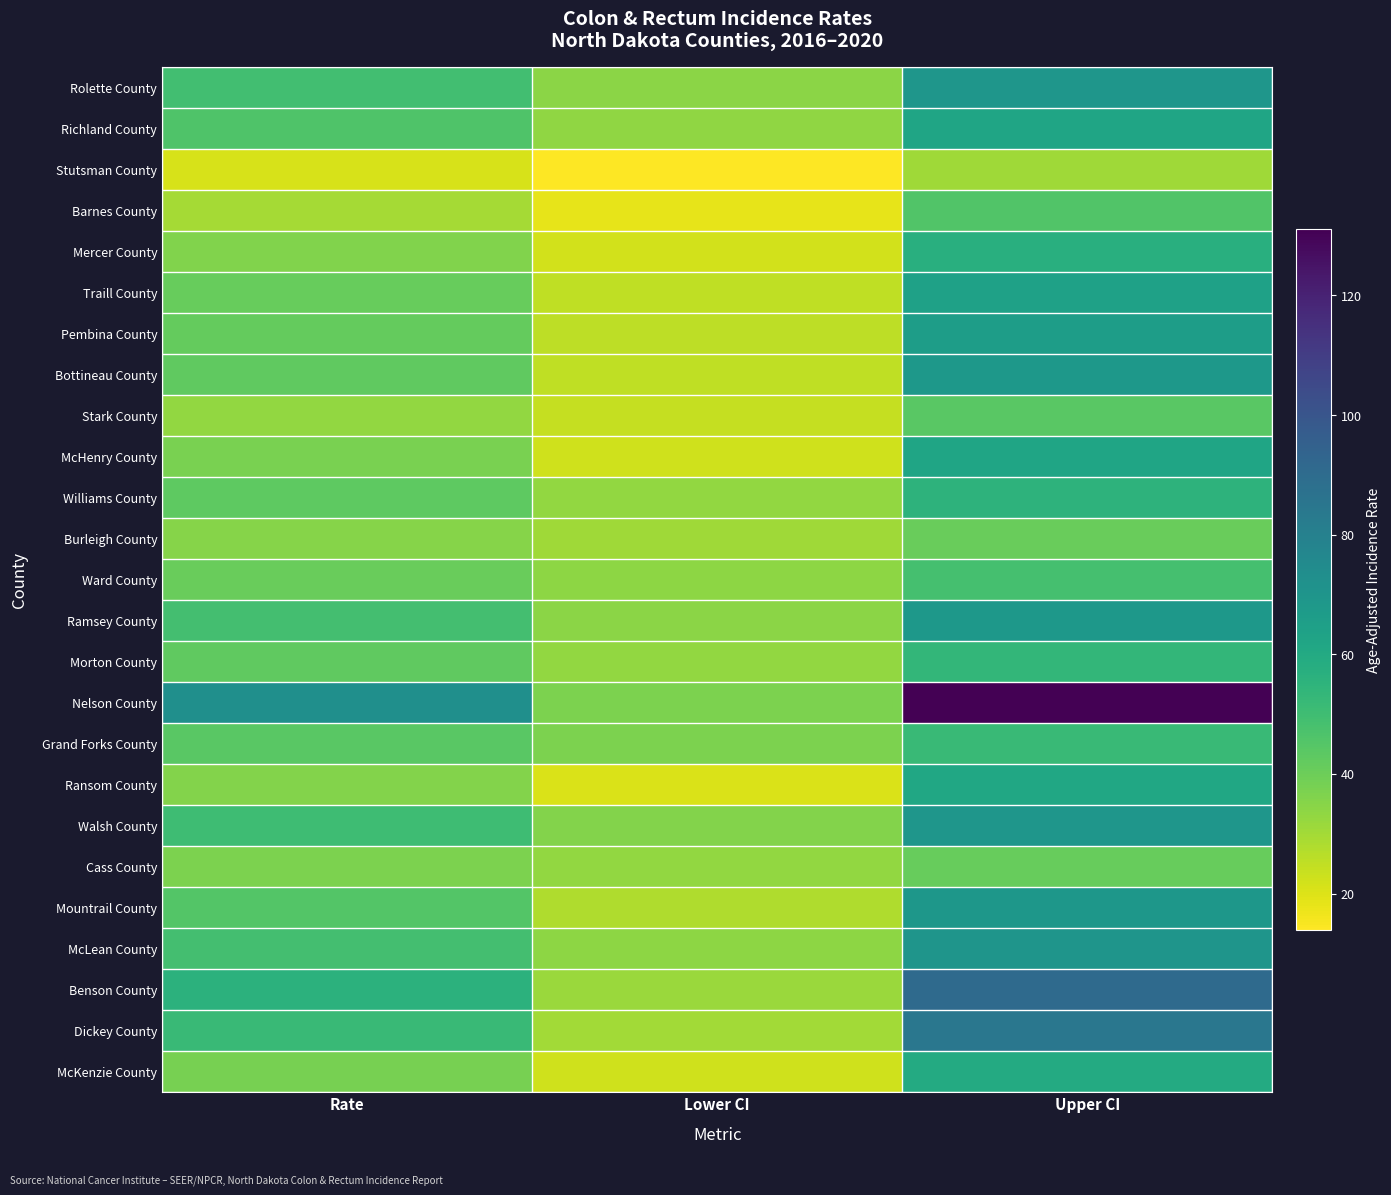

Between Rate and Upper CI, which is larger?

Upper CI